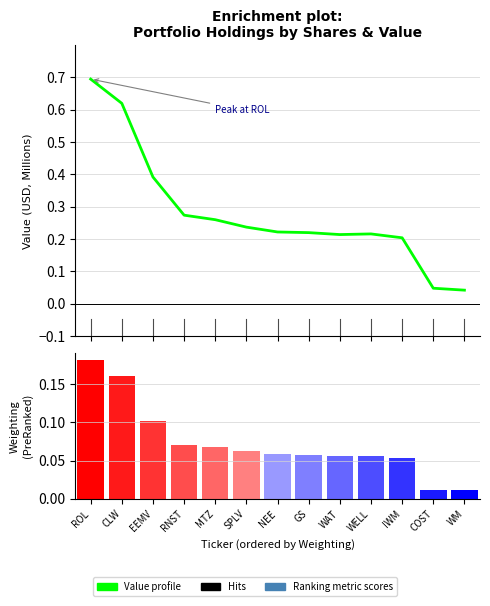

What is the average value of the Value profile series?

0.3